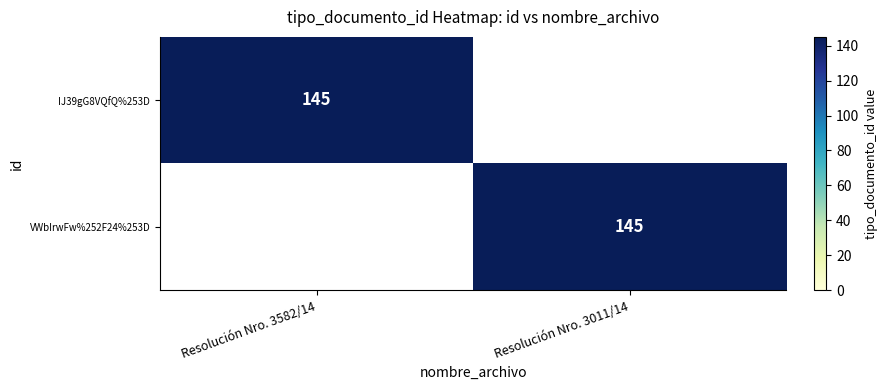

The IJ39gG8VQfQ%253D series shows 42 at Resolución Nro. 3582/14. True or false?

False